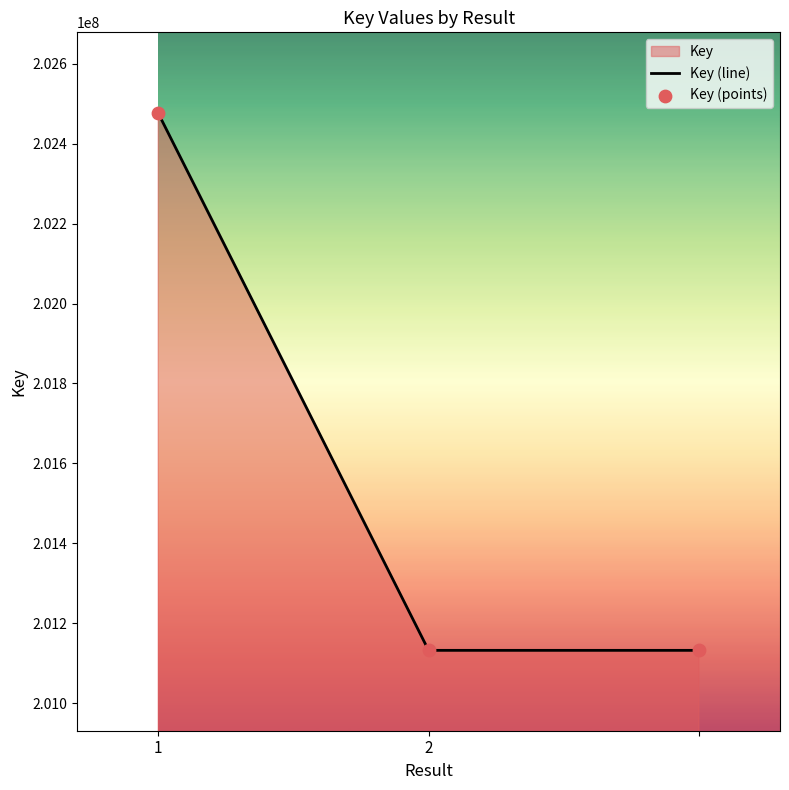

Which series contains the lowest Y value?

Key (line)